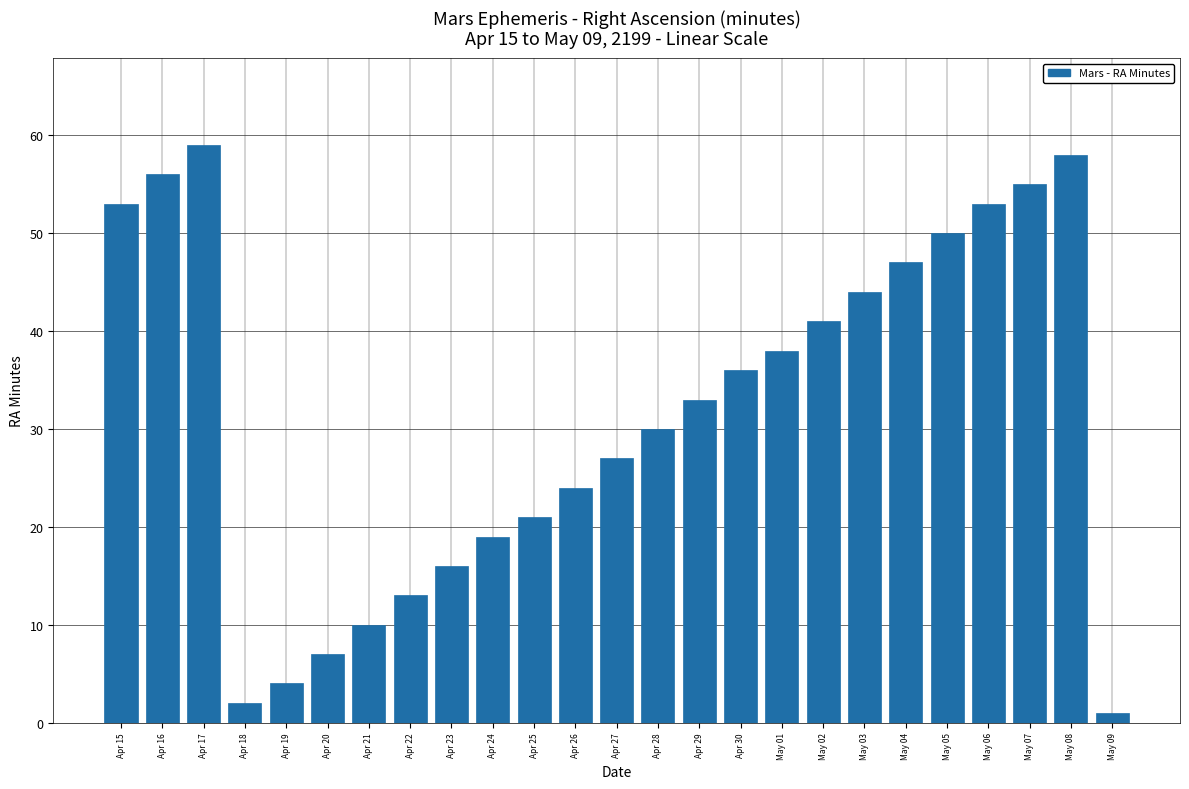

Reading left to right, list all the values displayed in this chart.

53	56	59	2	4	7	10	13	16	19	21	24	27	30	33	36	38	41	44	47	50	53	55	58	1